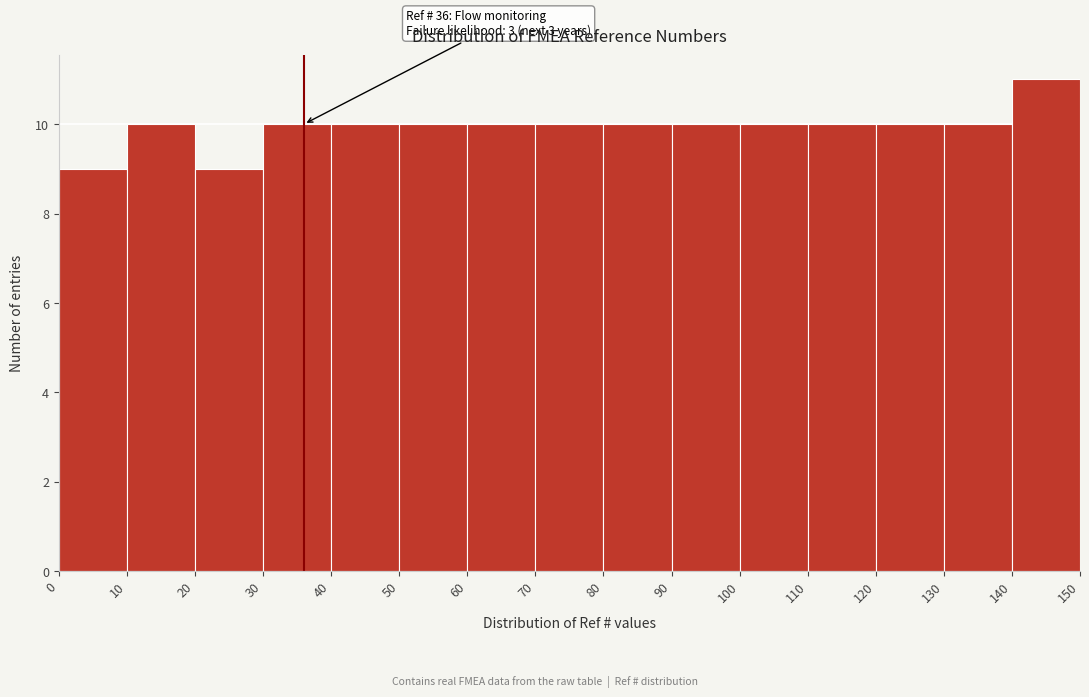

Over which range of the x-axis is the bar tallest?

140 to 150